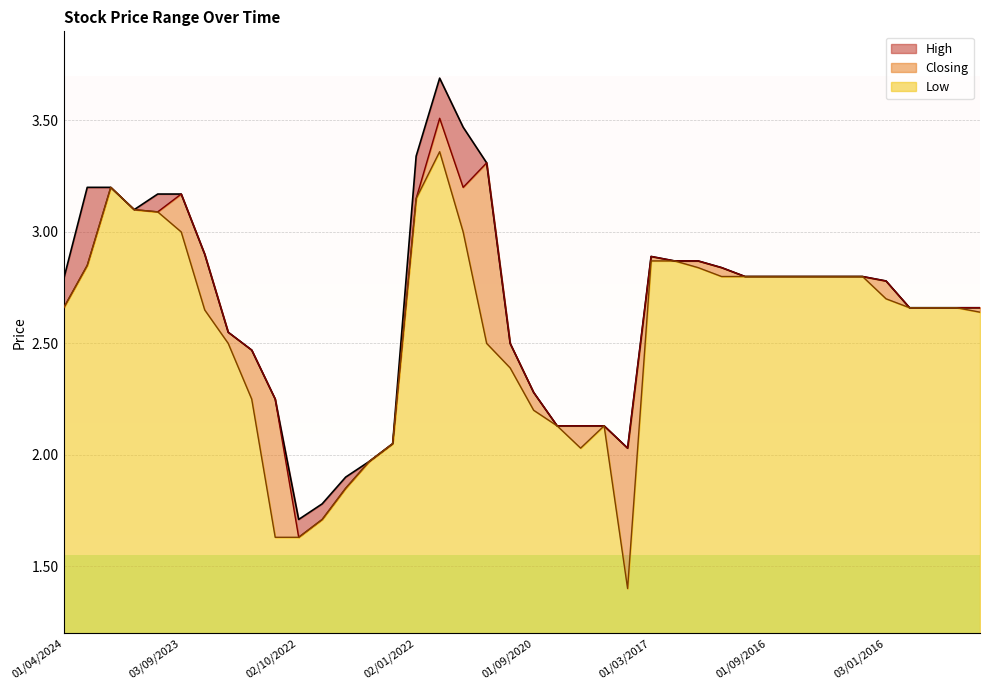

What value does the Closing series have at 02/10/2022?

1.6